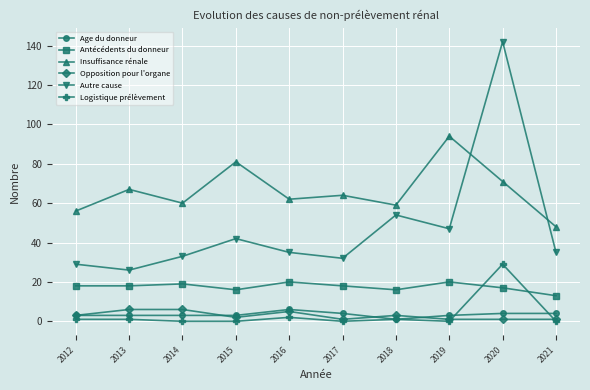

True or false: Autre cause has a value of 47 at 2019.

True